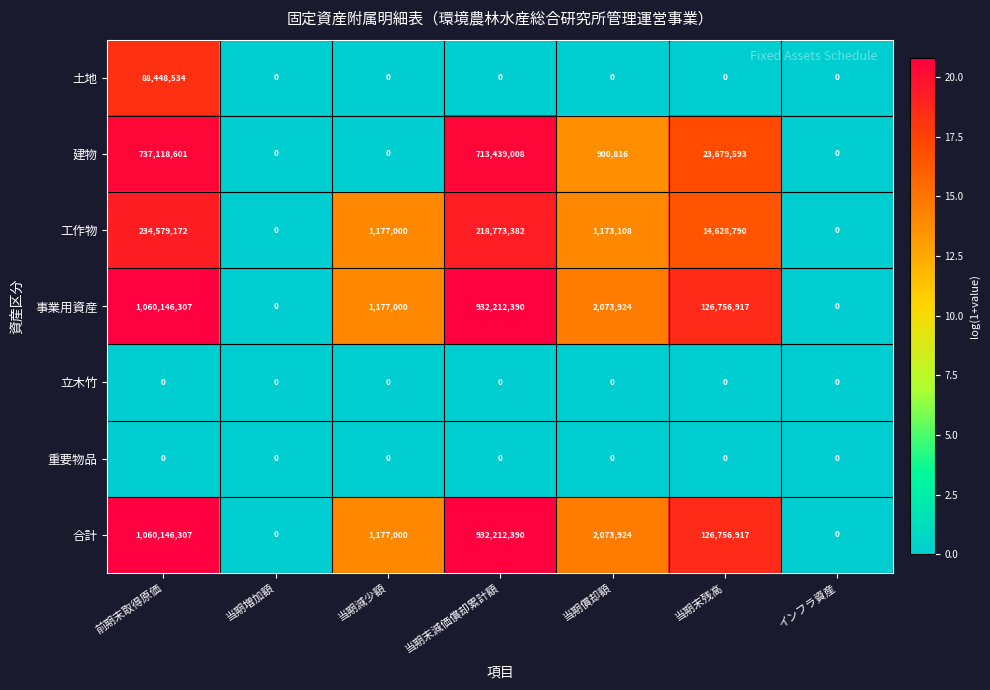

What is the total value across all series at 当期償却額?

6221772